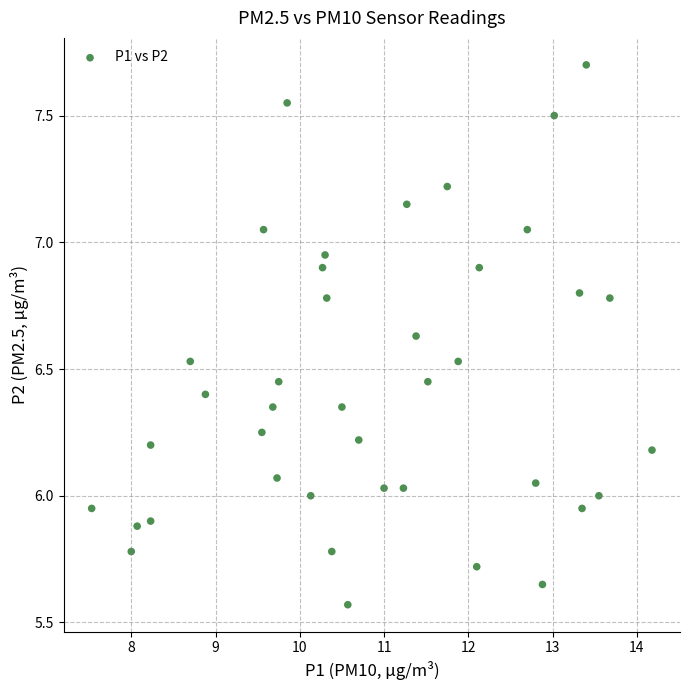

What is the range of Y values (max minus min)?

2.1